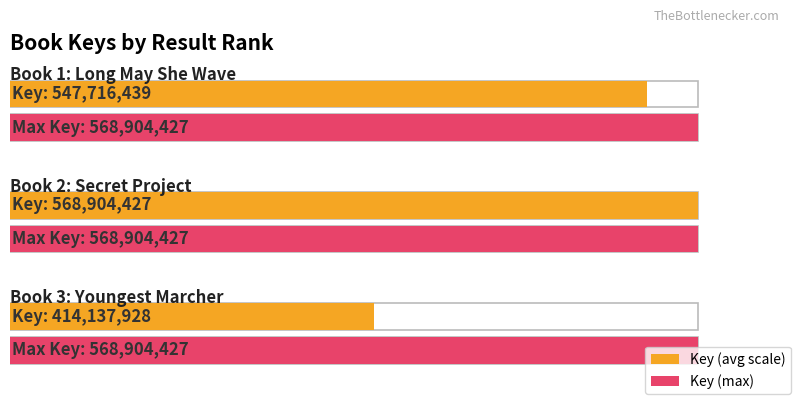

How many data points are less than 547716439?

1